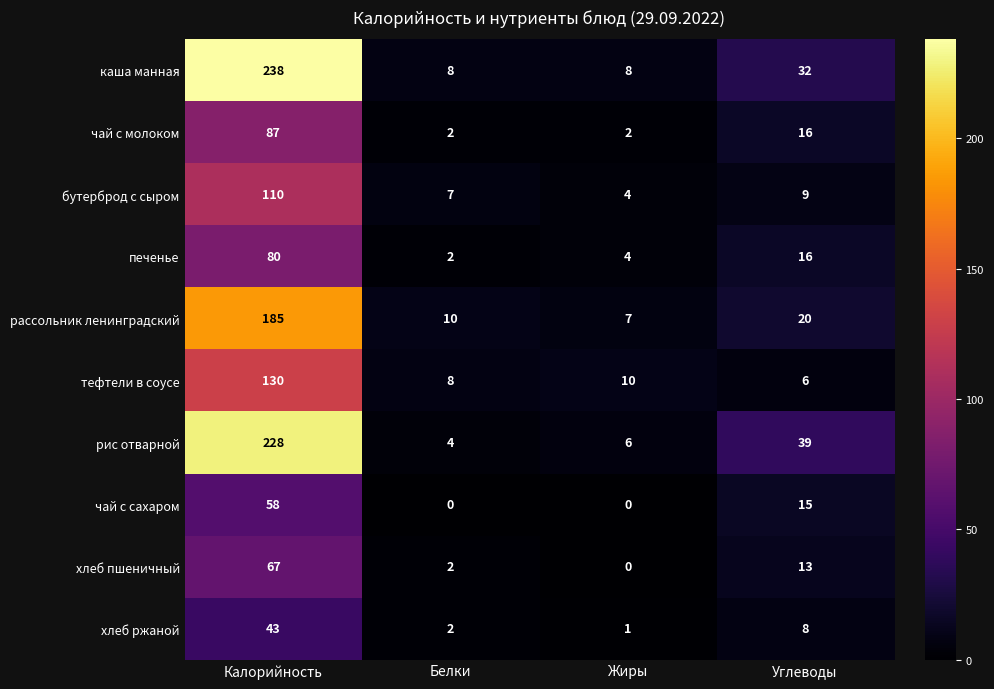

Which category has the lowest value in the рис отварной series?

Белки